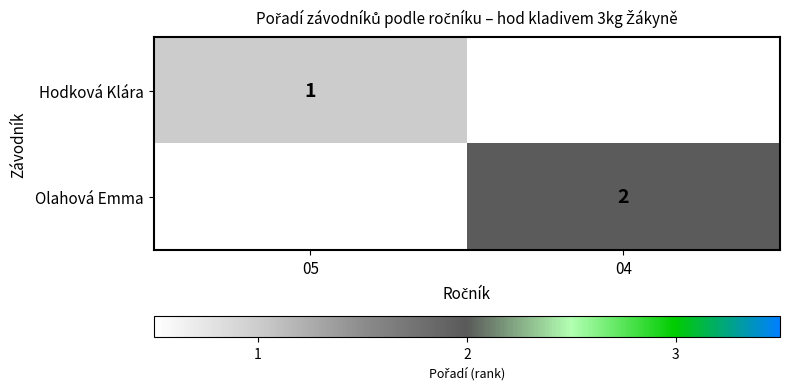

The Hodková Klára series shows 2 at 05. True or false?

False